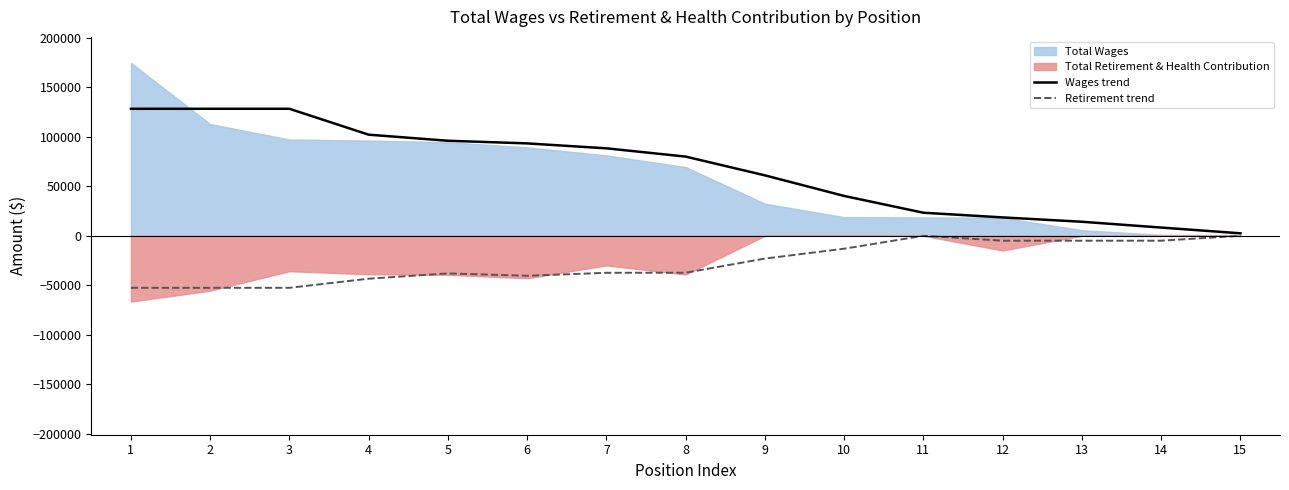

At which label does Retirement trend reach its minimum?

1